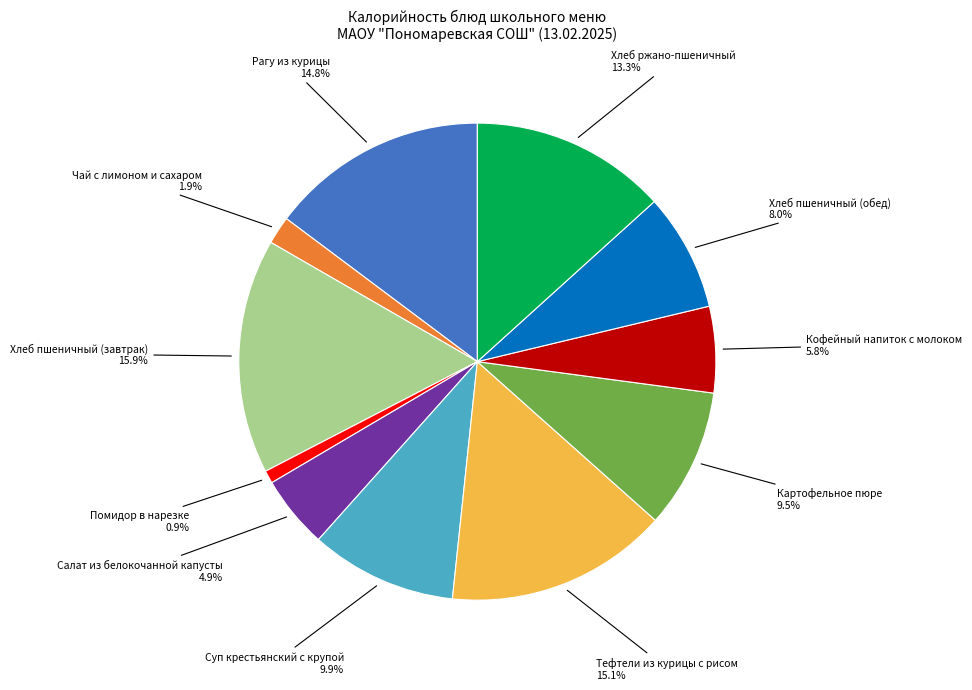

Is there any slice that represents more than half of the pie?

No